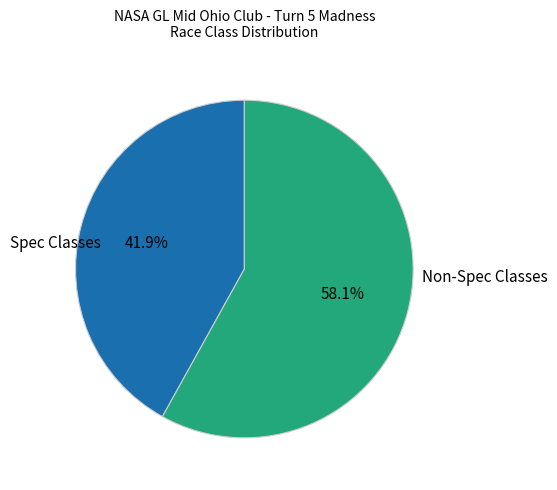

How many slices are in this pie chart?

2